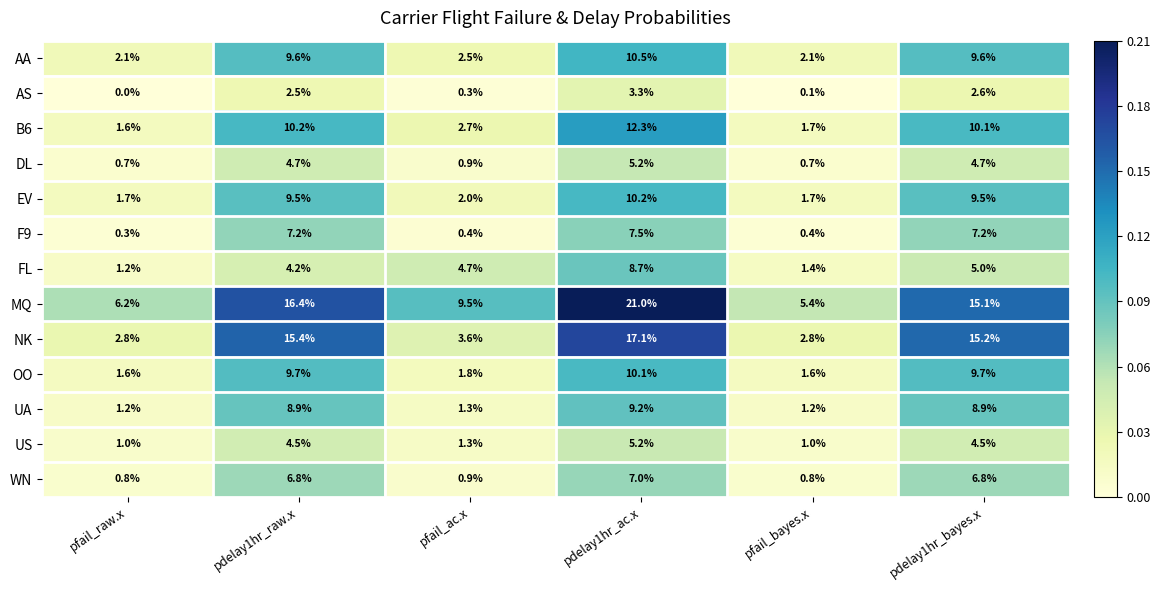

What value does the UA series have at pfail_ac.x?

1.3